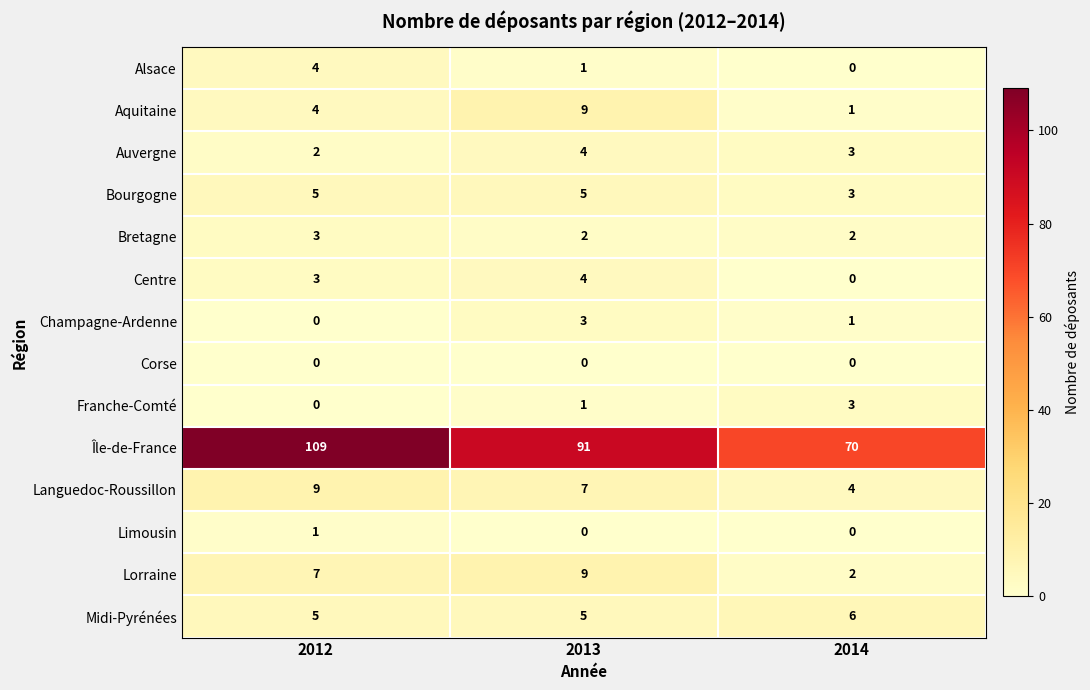

What is the maximum value shown in the chart?

109